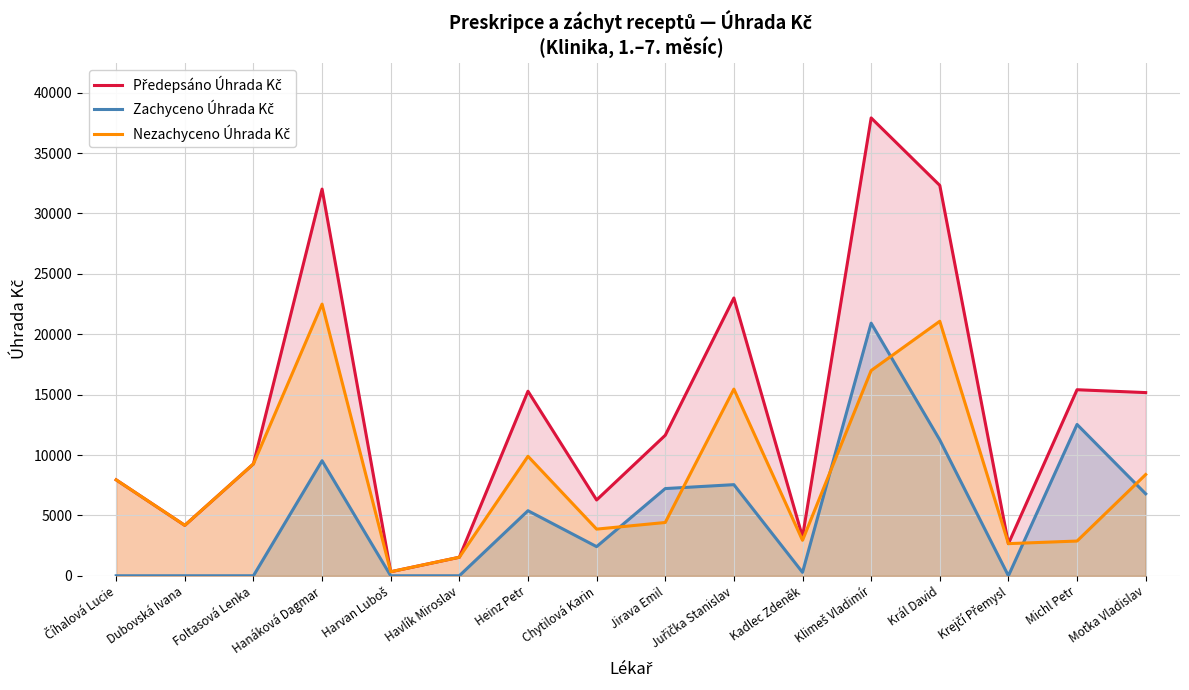

What is the value of the Předepsáno Úhrada Kč point at the 5th from the left?

333.3